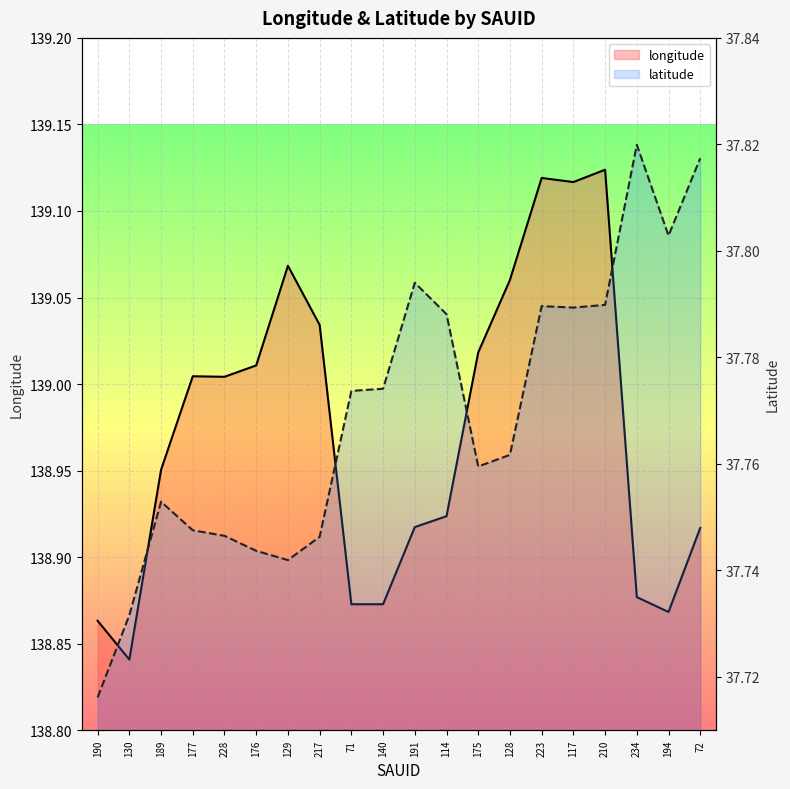

Rank the series at 72 from highest to lowest value.

longitude, latitude